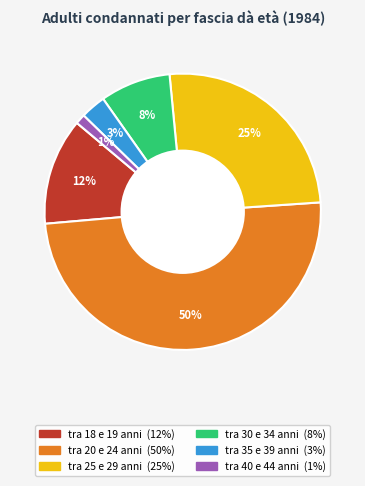

What percentage is the tra 30 e 34 anni slice, to the nearest percent?

8%